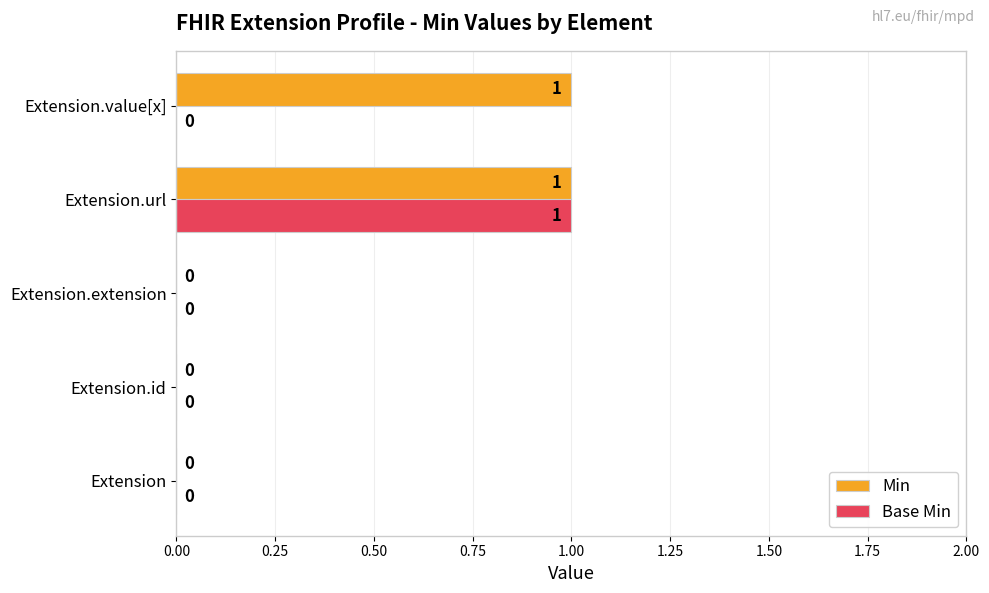

What is the maximum value for Min?

1